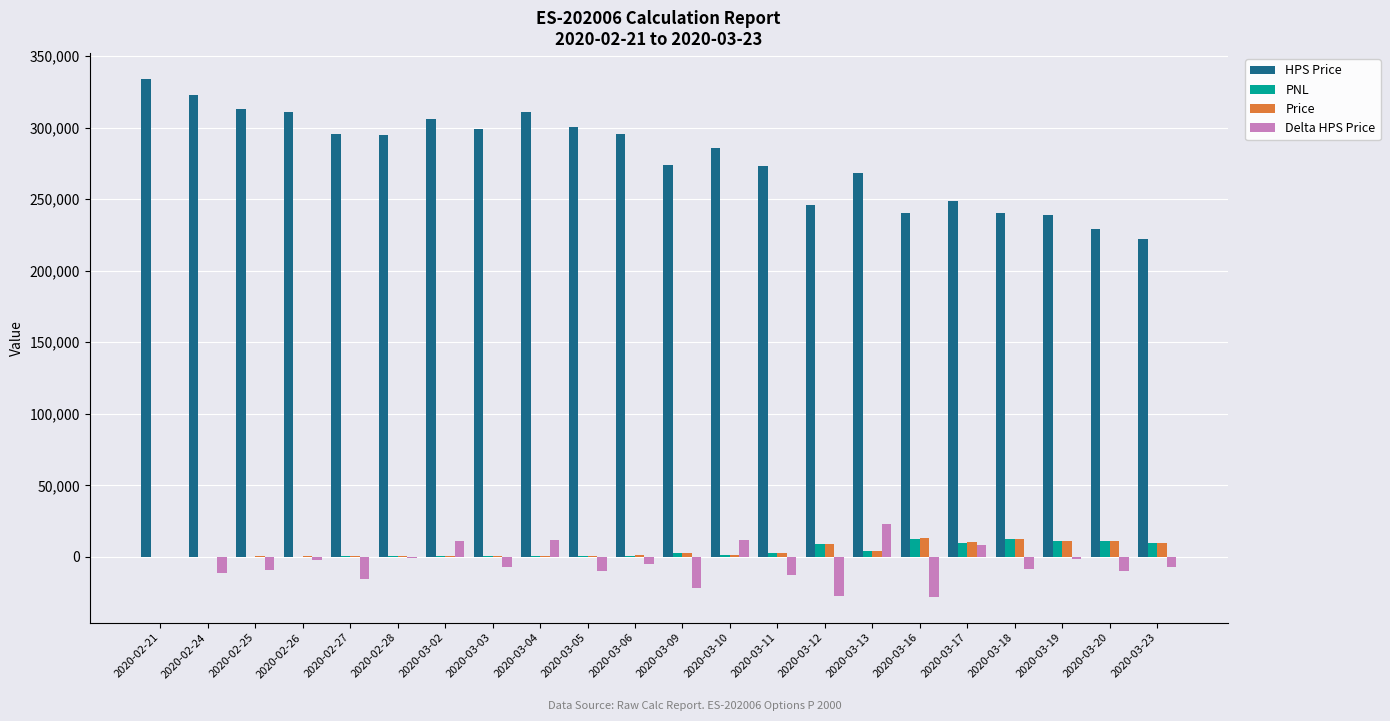

What is the sum of all PNL values?

91905